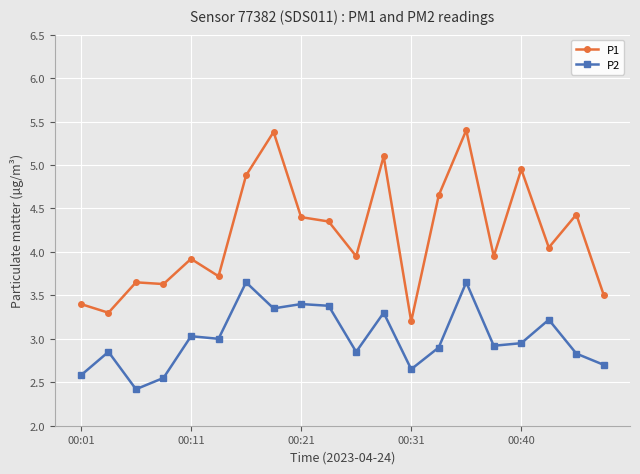

What is the smallest value displayed?

2.4